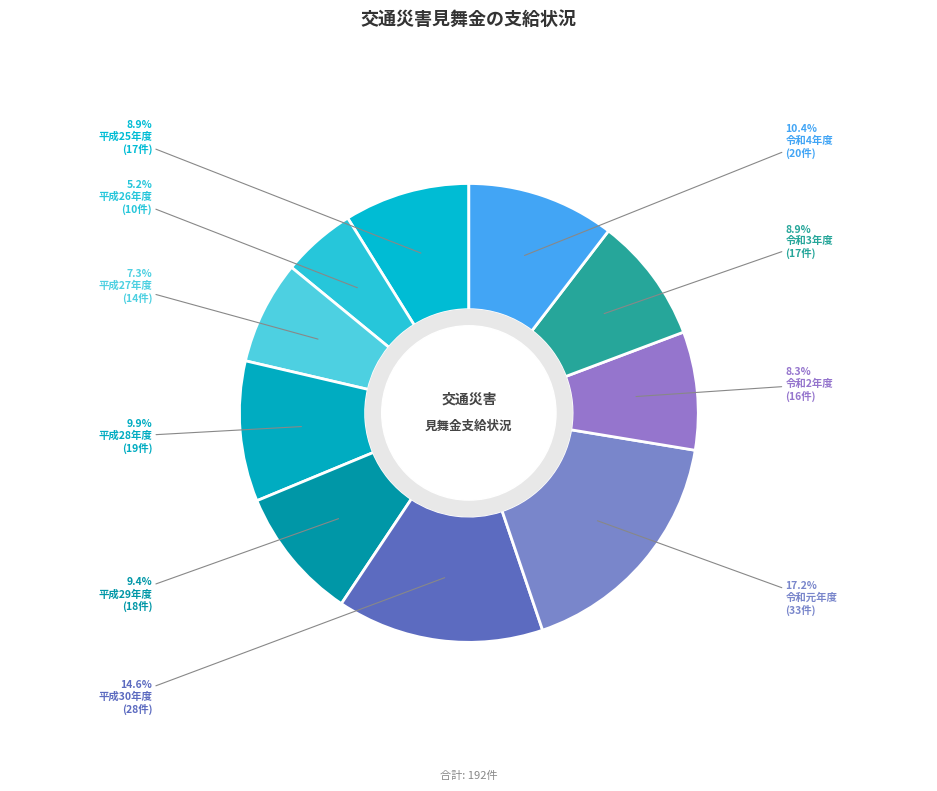

Is it true that 平成29年度 is 9% of the pie?

True